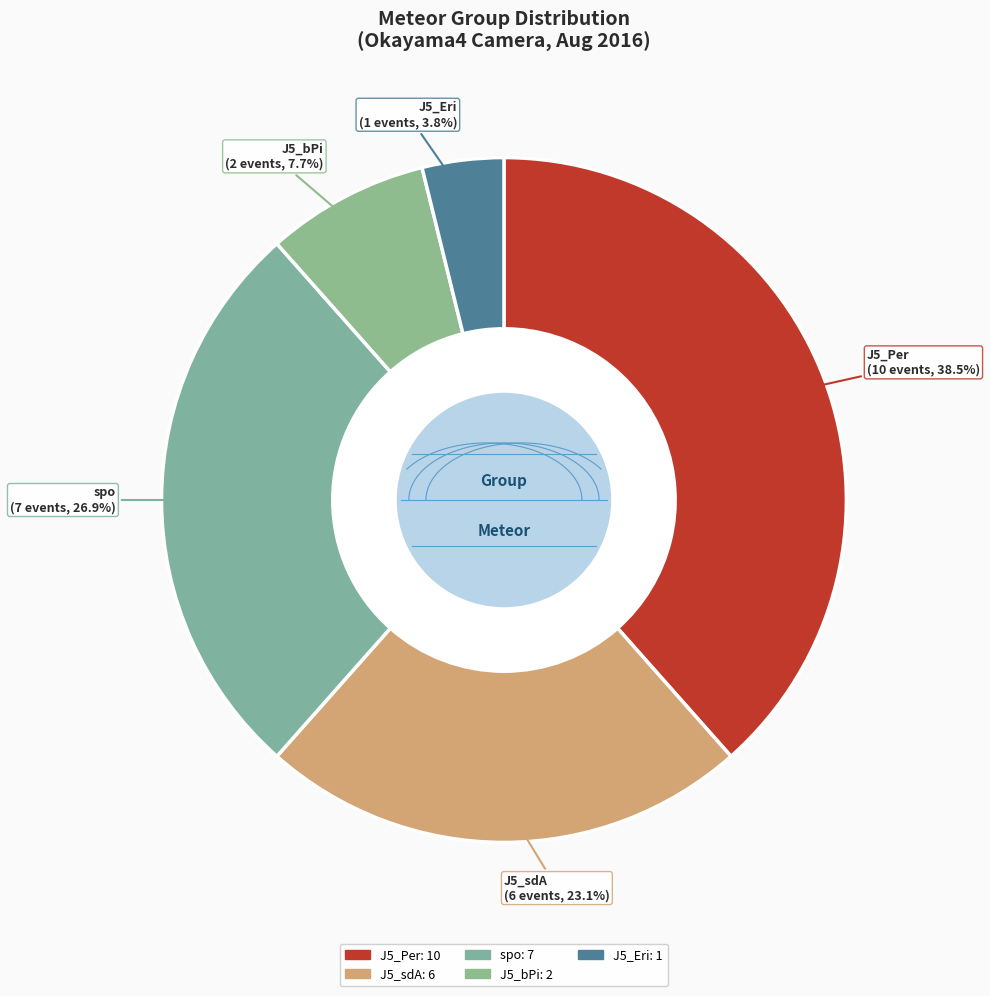

What percentage is NOT represented by J5_bPi?

92.3%